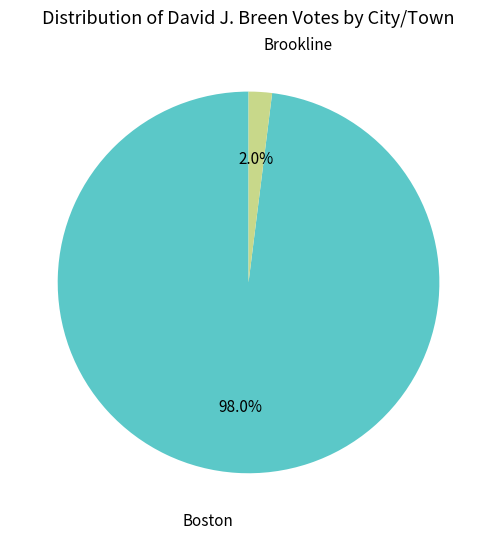

Does any single category account for the majority?

Yes